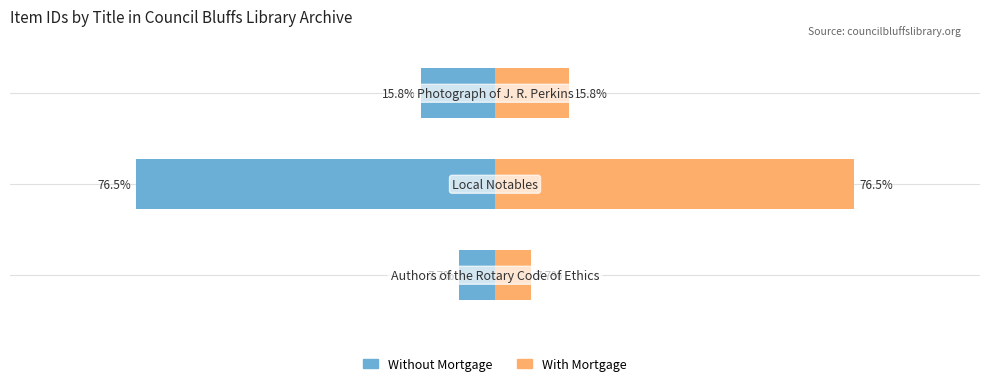

The Without Mortgage series shows -76.5 at 1. True or false?

True